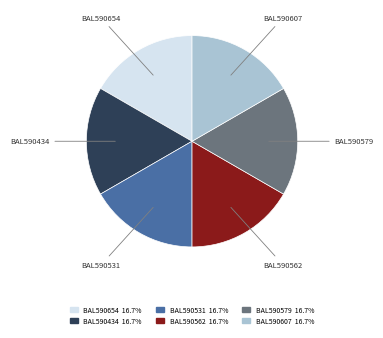

How many segments does this pie chart have?

6